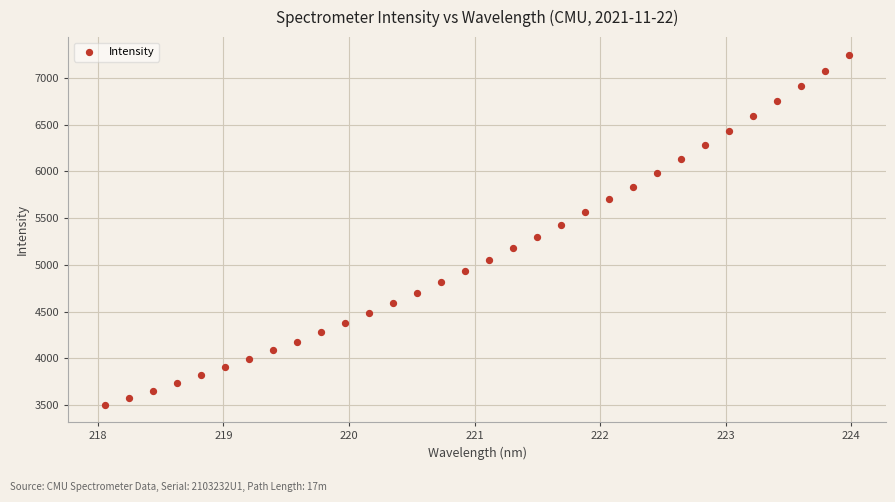

What is the range of Y values (max minus min)?

3744.5